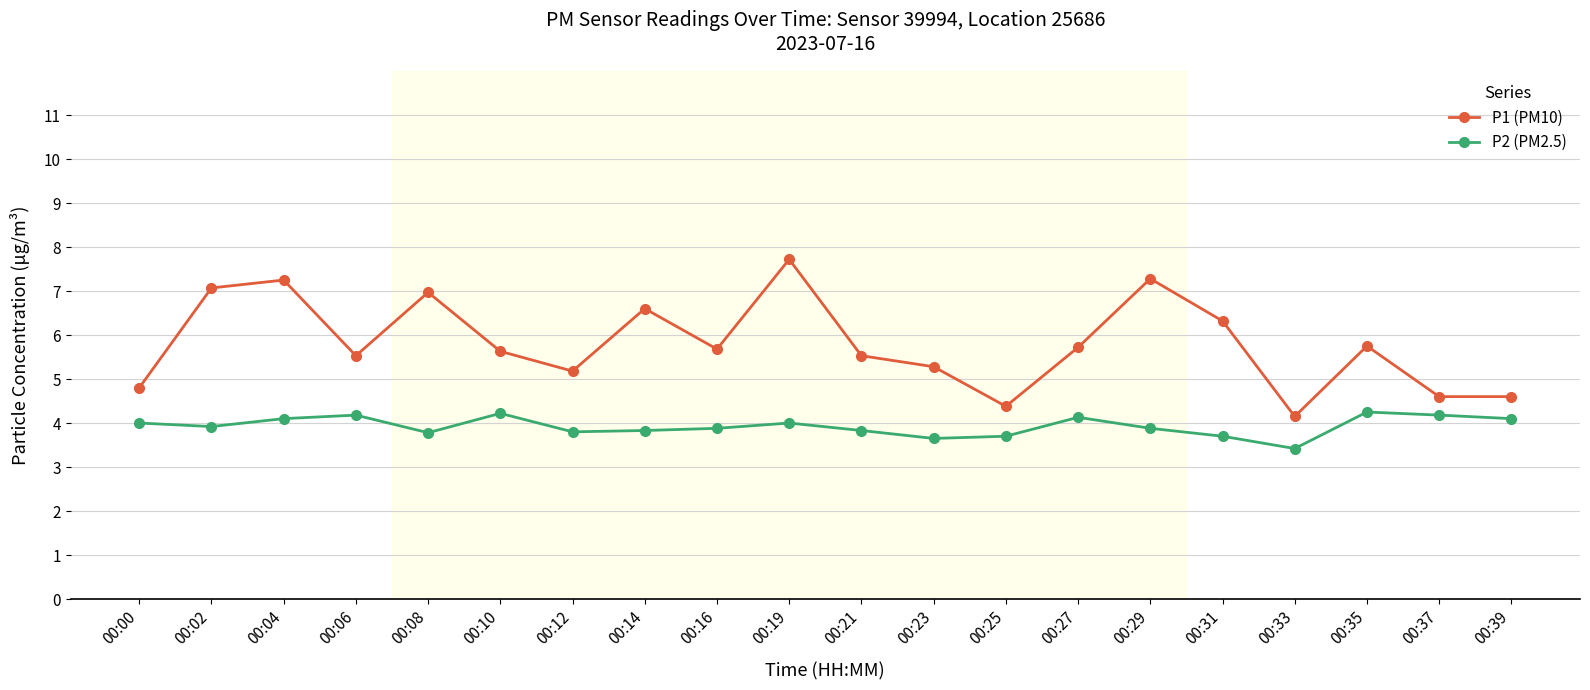

How many lines are shown in the chart?

2